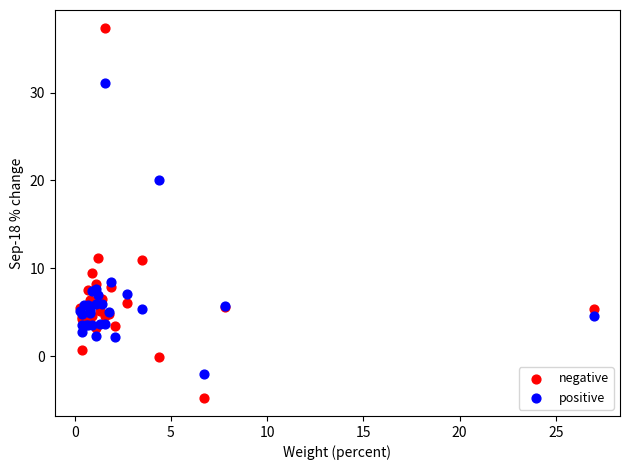

Across all series, what Y value is closest to 16?

20.0